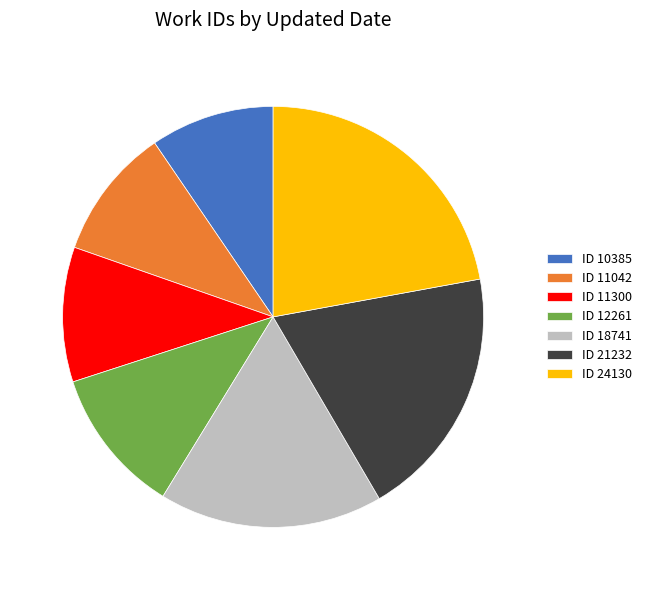

Do ID 12261 and ID 10385 together represent more than half of the pie?

No